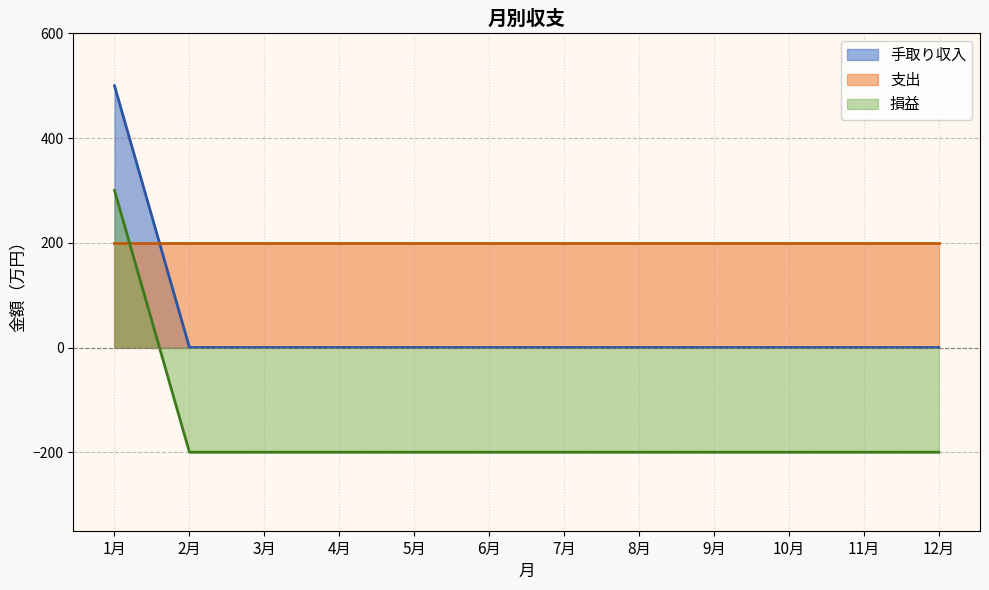

How many positive values does the 手取り収入 series have?

1